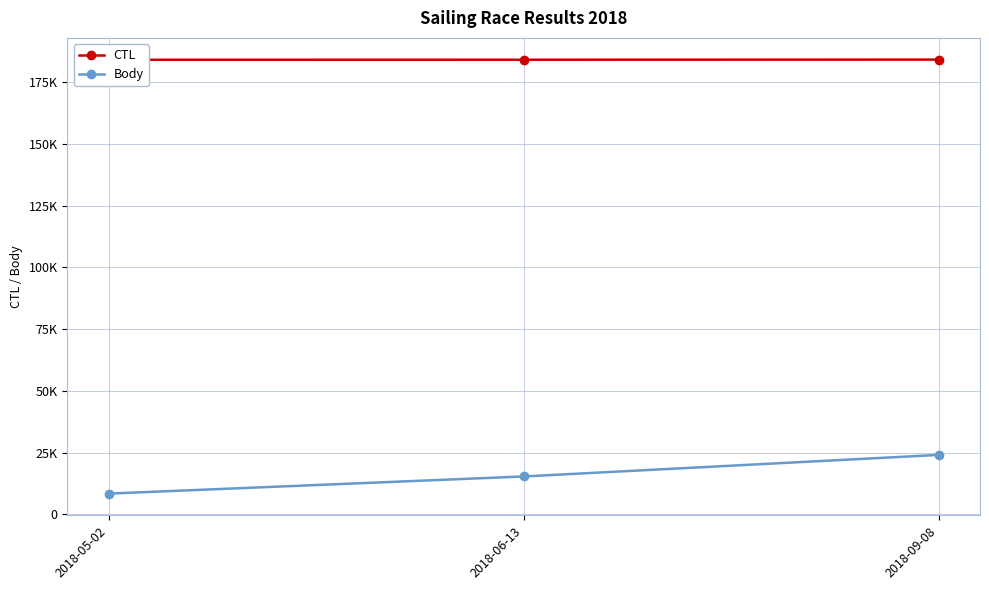

What is the label of the 2nd point from the left?

2018-06-13